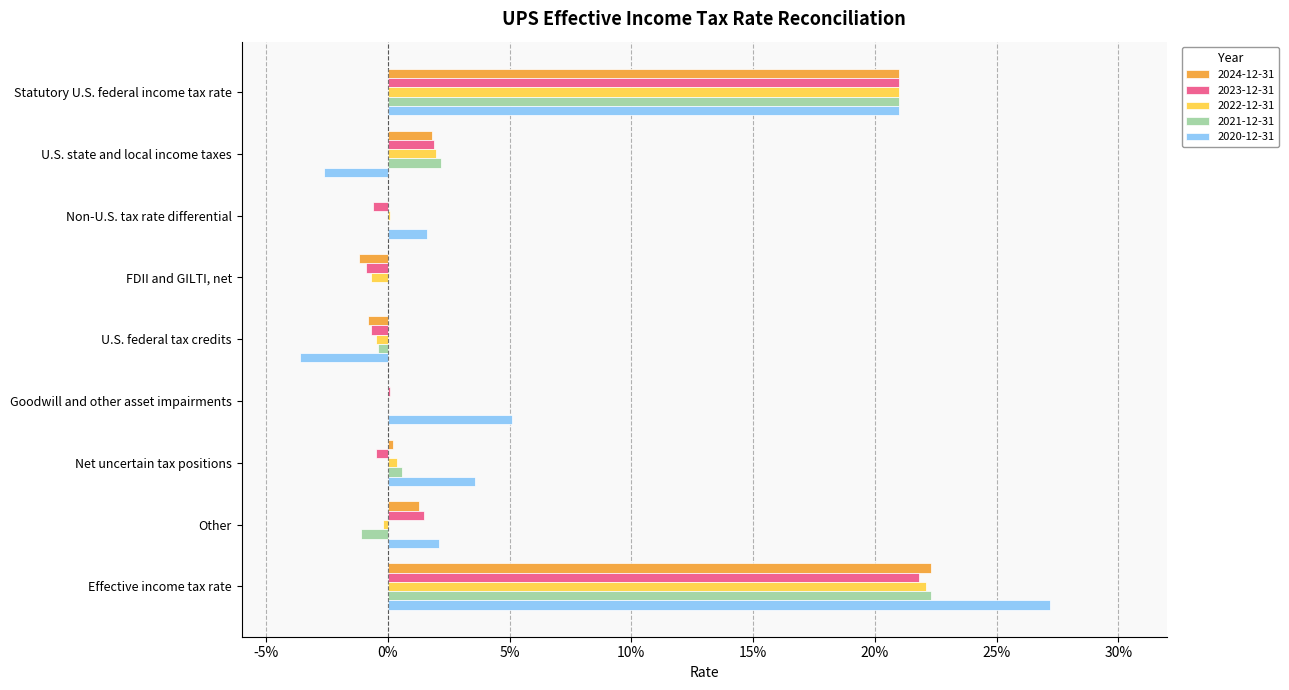

At which label does 2020-12-31 first exceed 0?

Statutory U.S. federal income tax rate